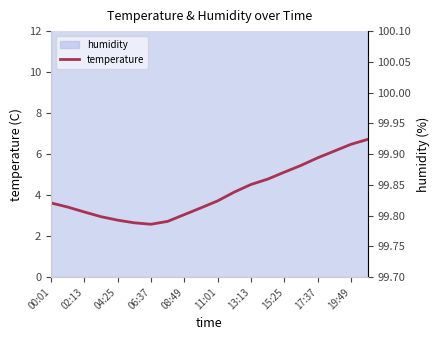

What is the minimum value for temperature?

2.6